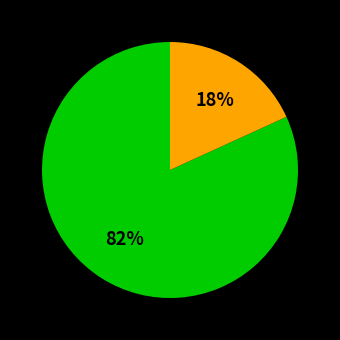

To the nearest percent, what is the difference between the largest and smallest slice percentages?

64%